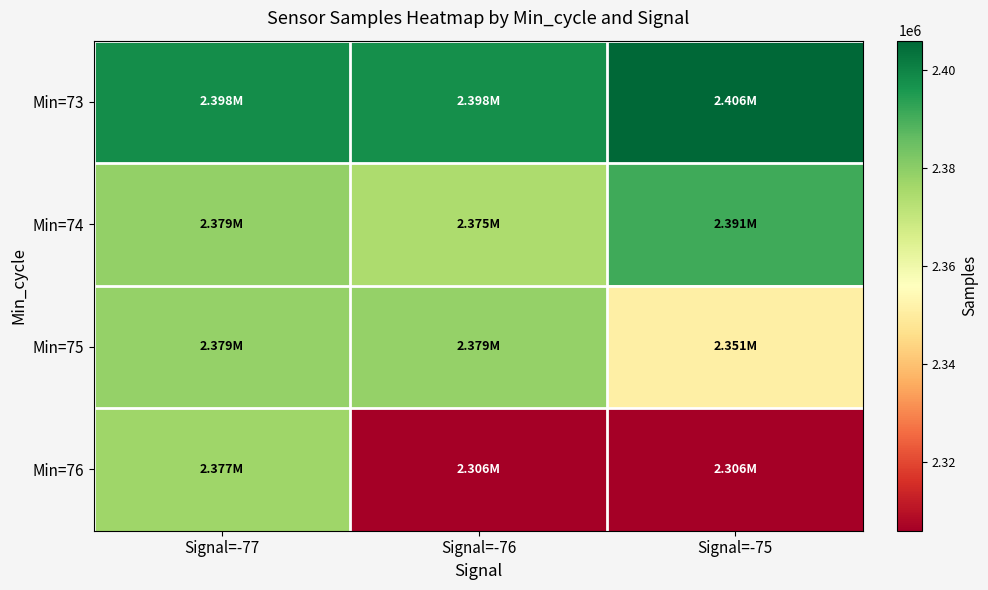

Count the number of categories in the chart.

3